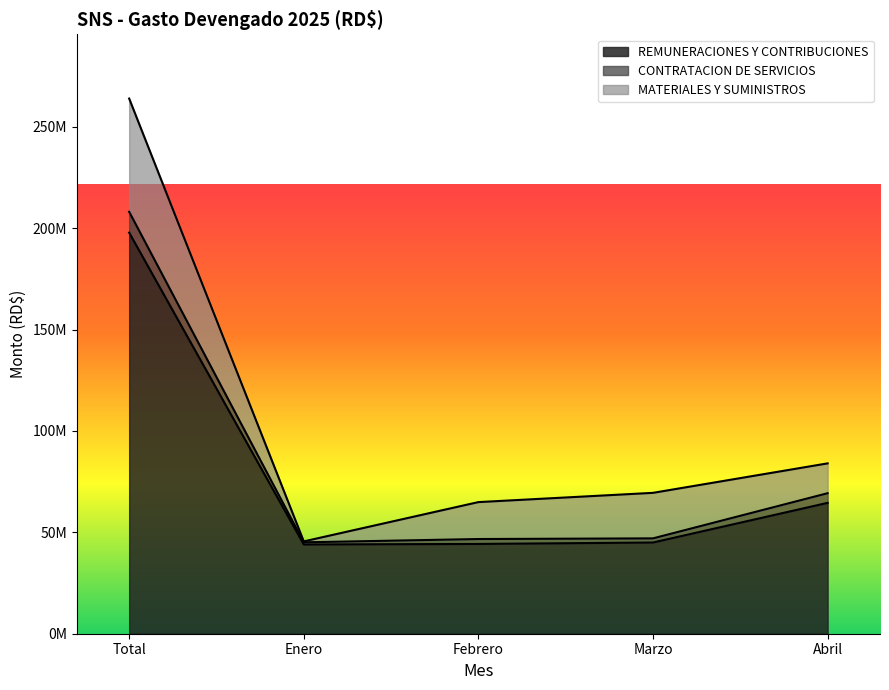

Is it true that MATERIALES Y SUMINISTROS equals 75043041.2 at Total?

False